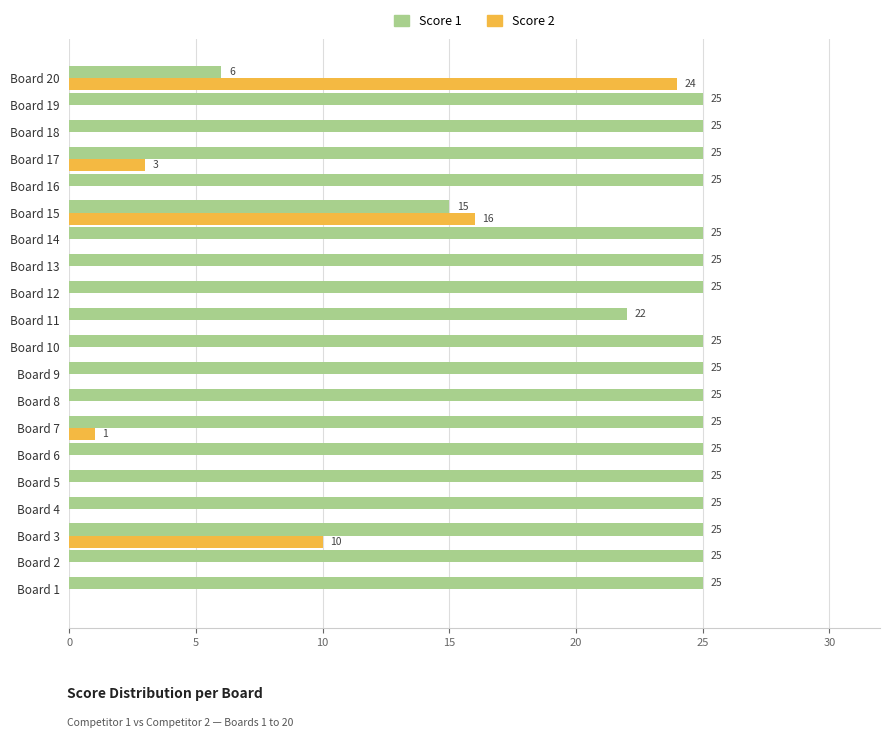

The Score 2 series shows 13 at Board 19. True or false?

False